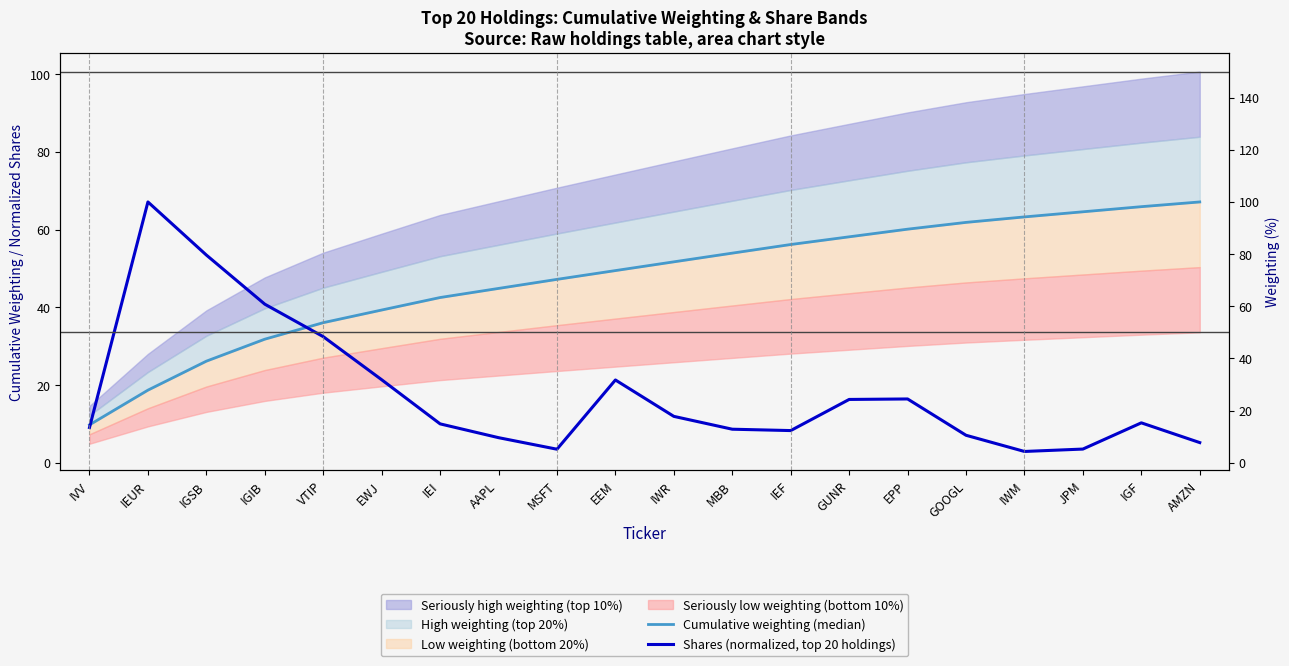

Which series ends up on top after the final intersection of Cumulative weighting (median) and Shares (normalized, top 20 holdings)?

Cumulative weighting (median)